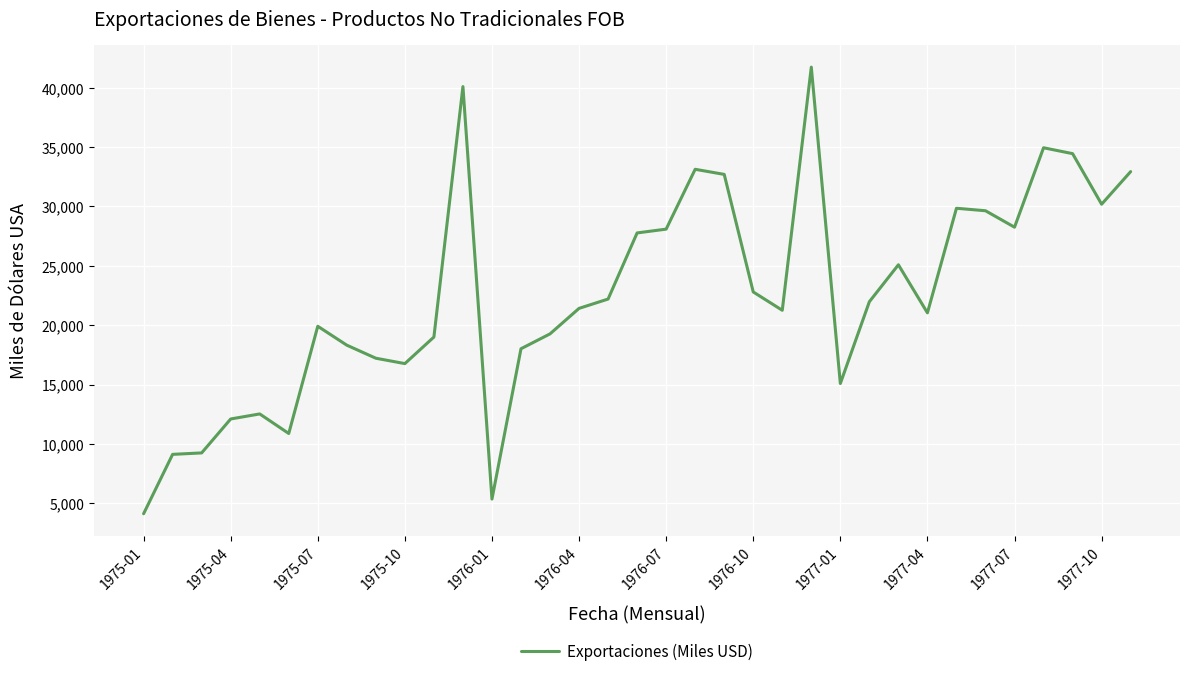

What is the maximum value shown in the chart?

41743